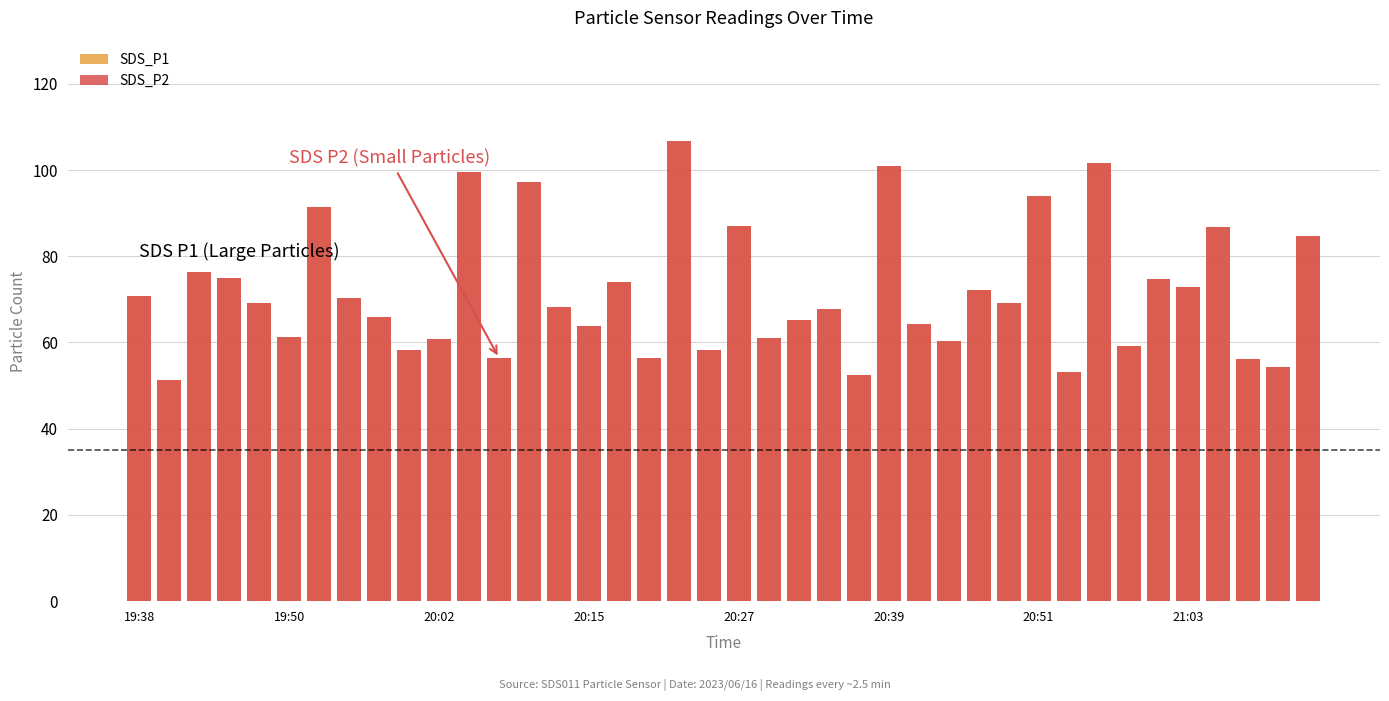

What is the difference between the maximum and minimum values in the SDS_P2 series?

55.3